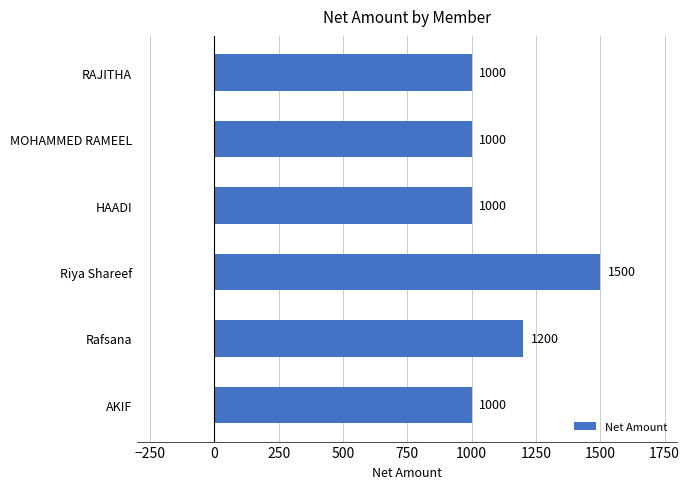

Is it true that the value at Rafsana is 2140?

False